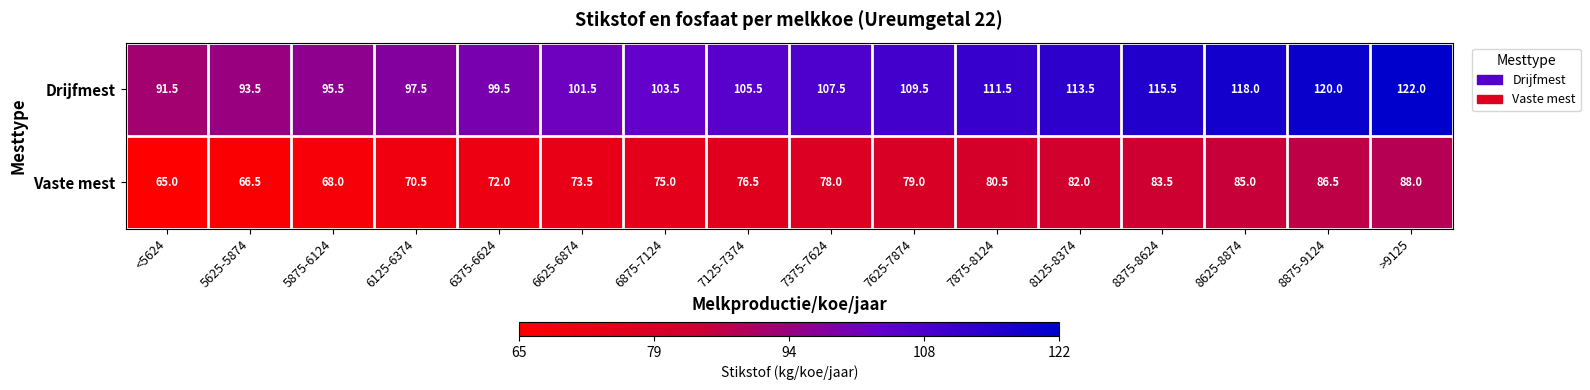

List the labels in order of Vaste mest value, largest first.

>9125, 8875-9124, 8625-8874, 8375-8624, 8125-8374, 7875-8124, 7625-7874, 7375-7624, 7125-7374, 6875-7124, 6625-6874, 6375-6624, 6125-6374, 5875-6124, 5625-5874, <5624